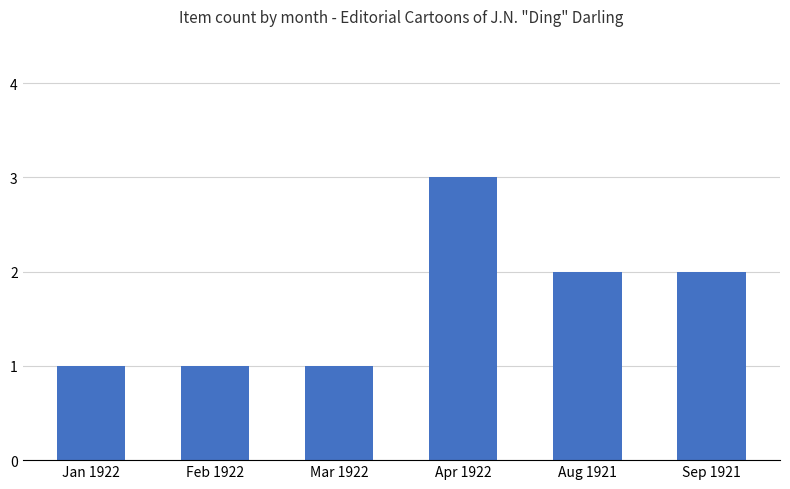

The chart shows a value of 3 at Apr 1922. True or false?

True